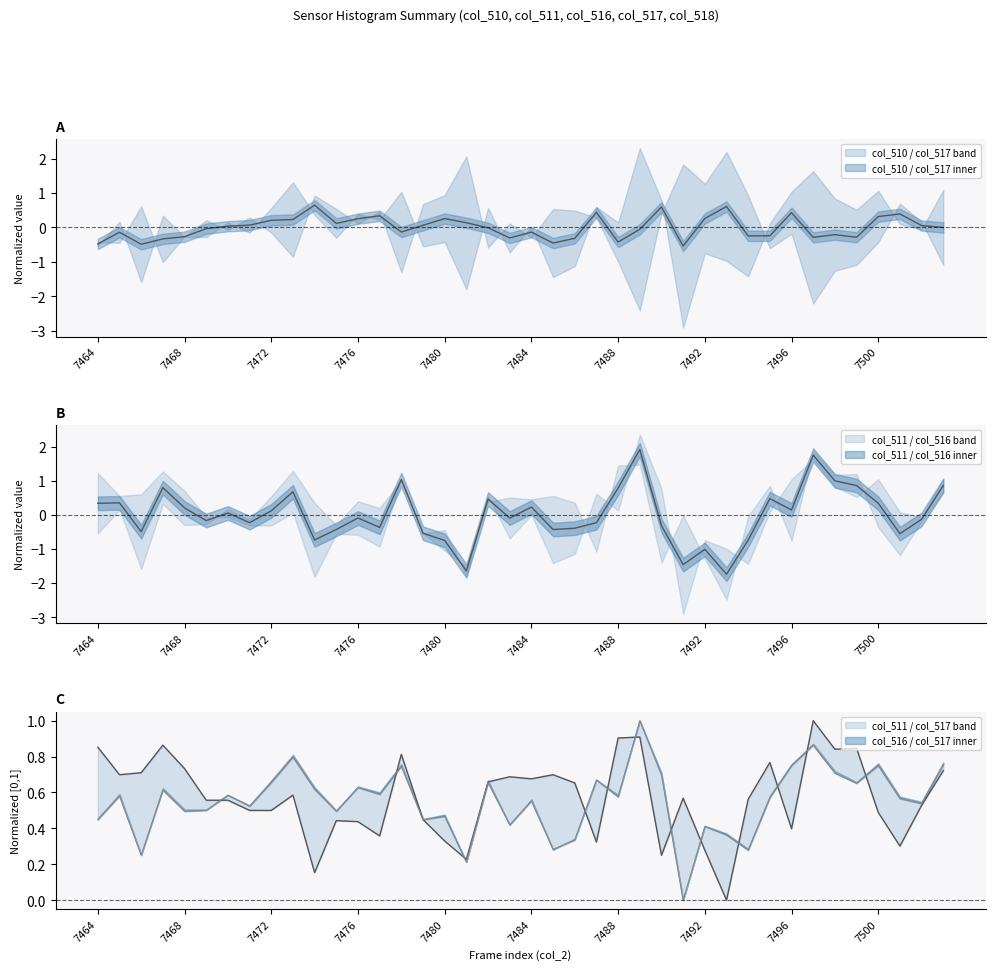

List the series in order of their peak value, highest first.

col_510, col_511, col_516